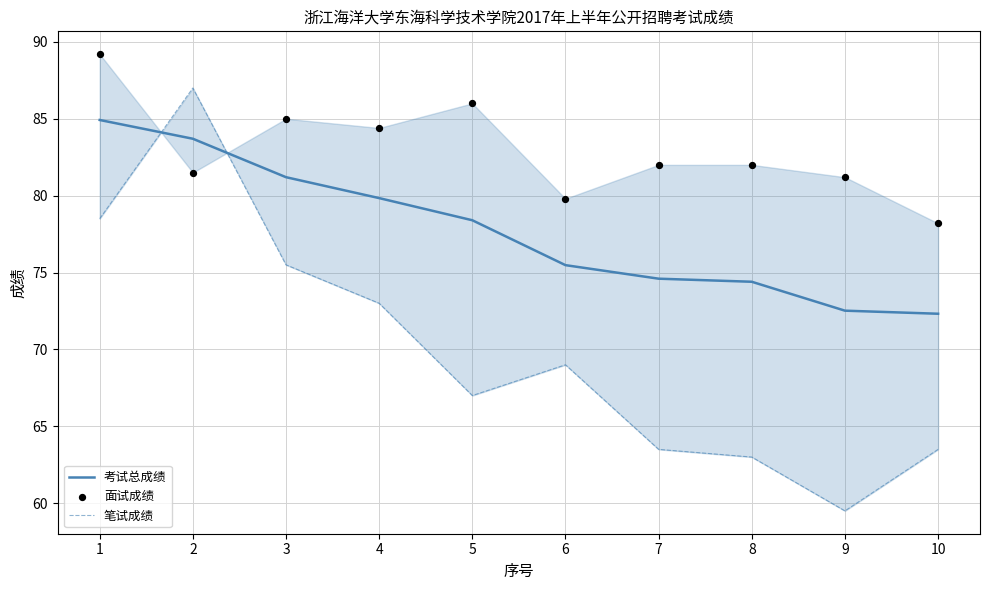

Is the value of 面试成绩 at 1 greater than the value of 考试总成绩 at 10?

Yes